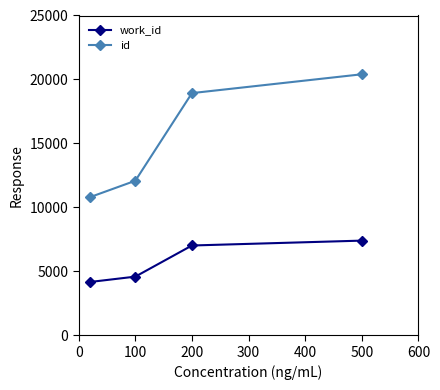

Reading right to left, extract all data points from this chart.

work_id: 7400	7019	4585	4167
id: 20404	18933	12081	10800